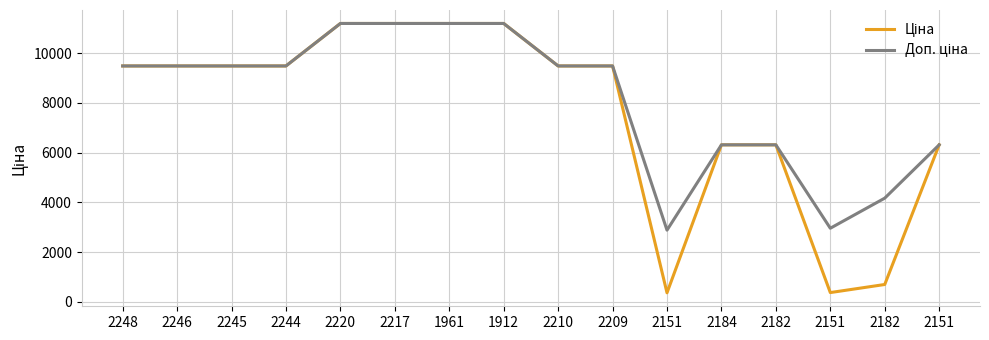

Does the chart display data point markers on the line(s)?

No